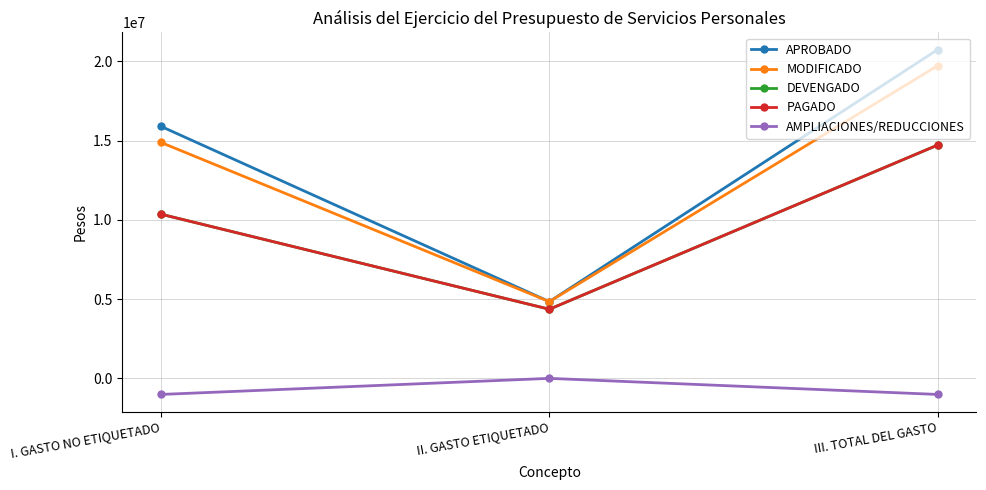

What is the difference between the AMPLIACIONES/REDUCCIONES values at III. TOTAL DEL GASTO and II. GASTO ETIQUETADO?

1013700.2